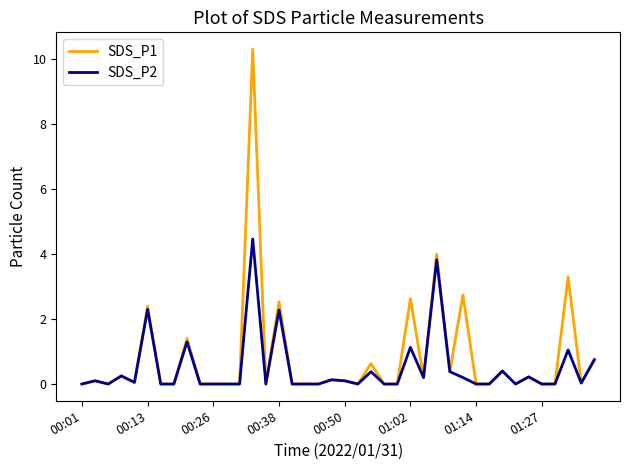

What is the maximum value shown in the chart?

10.3